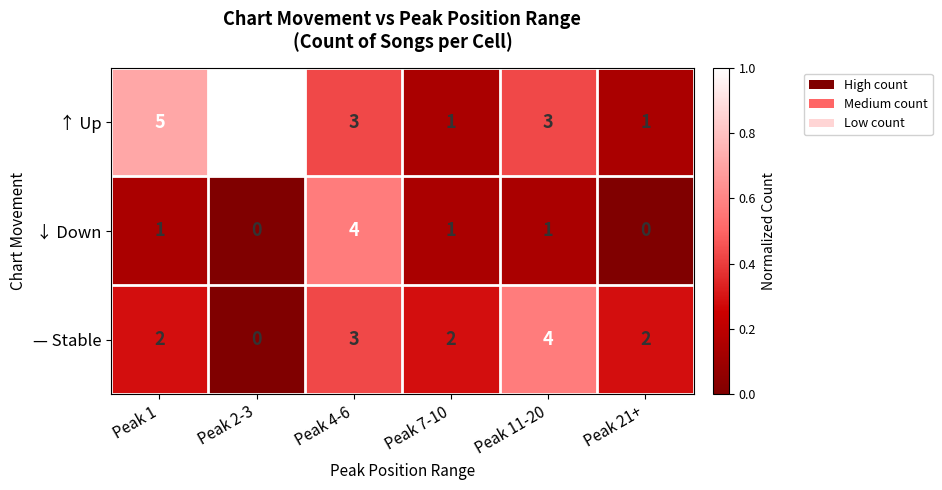

What is the greatest value displayed?

7